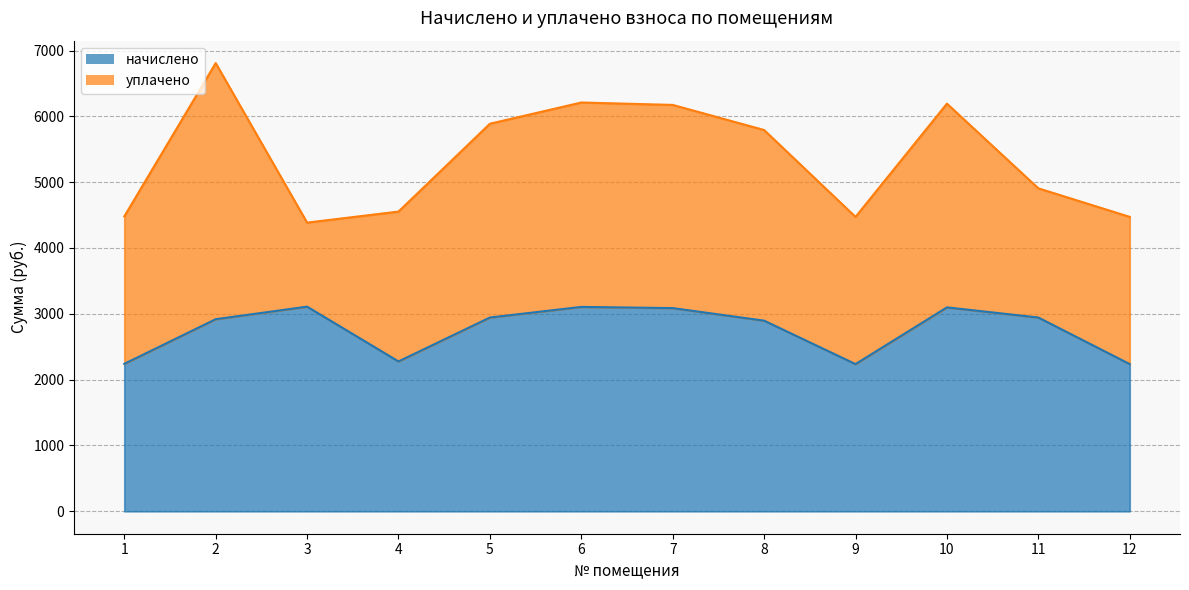

What is the difference between the second highest and minimum values?

868.8